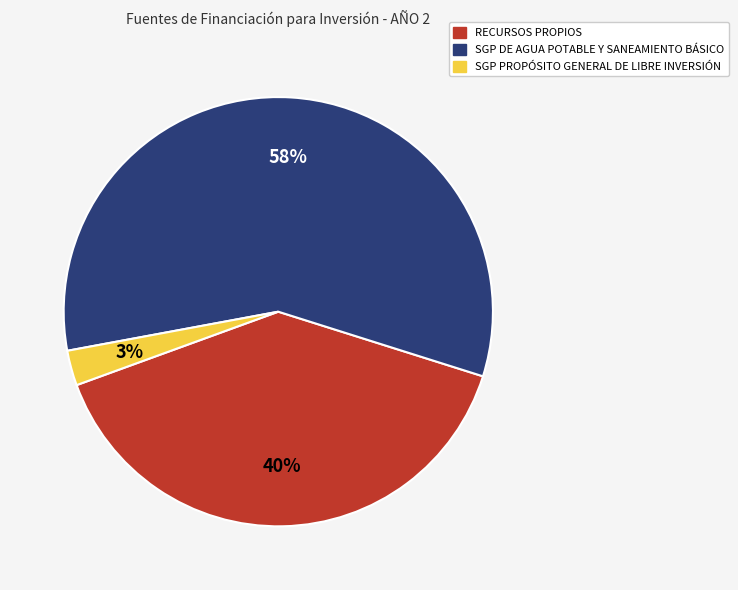

What is the largest slice in the pie chart?

SGP DE AGUA POTABLE Y SANEAMIENTO BÁSICO